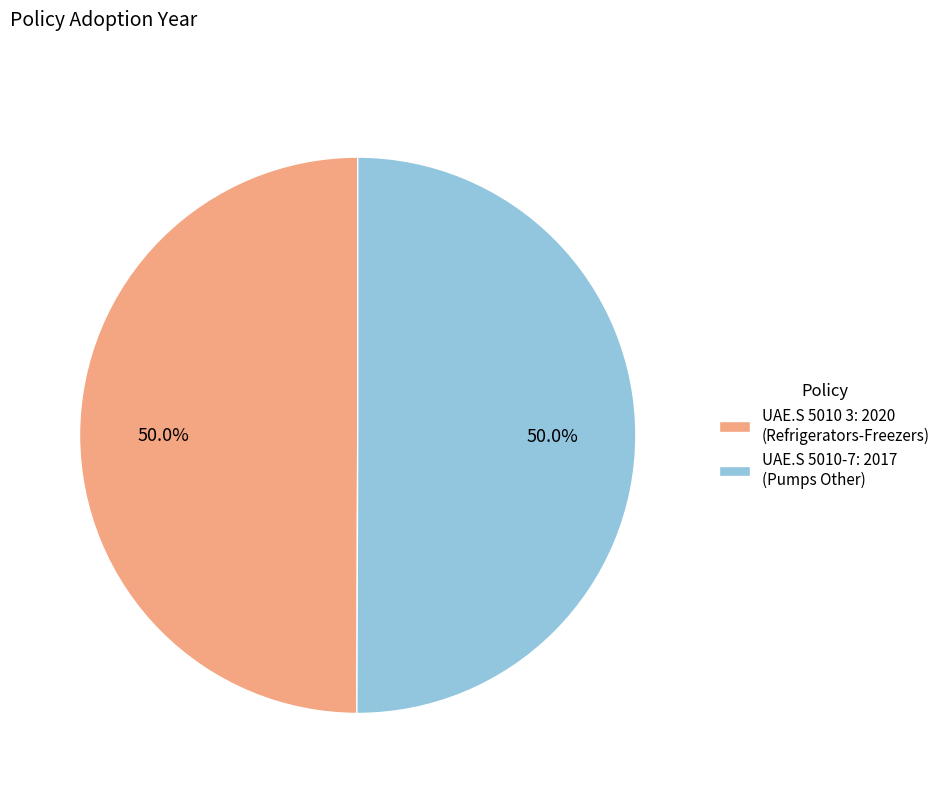

What is the ratio of the value at UAE.S 5010 3: 2020 (Refrigerators-Freezers) to the value at UAE.S 5010-7: 2017 (Pumps Other)?

1.0